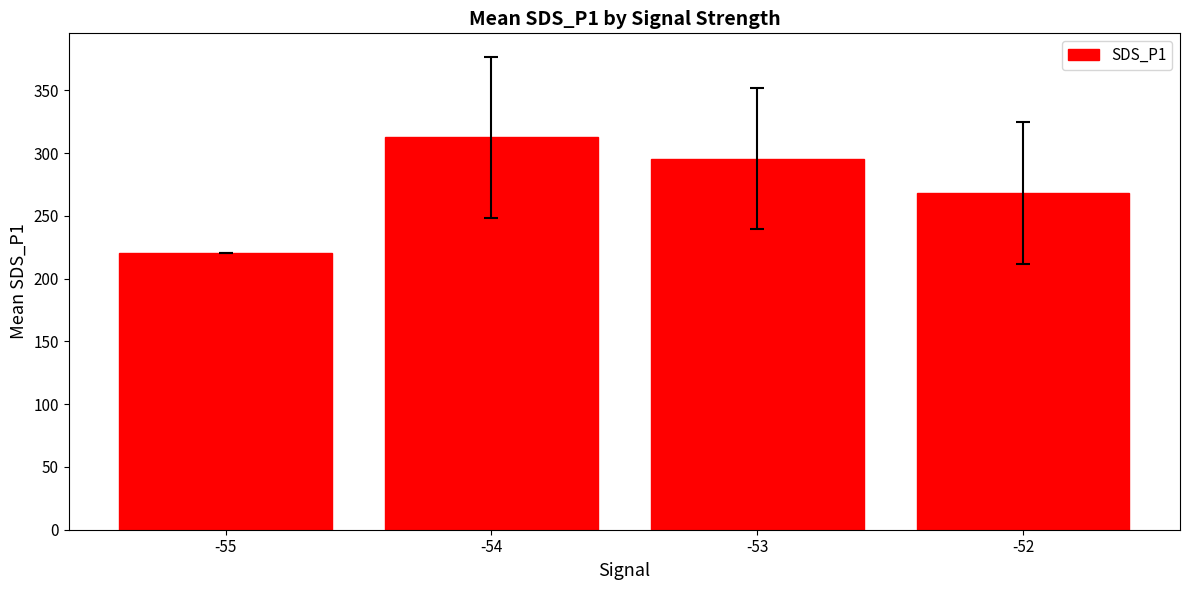

Approximately how many times larger is the value at -52 compared to -53?

0.9